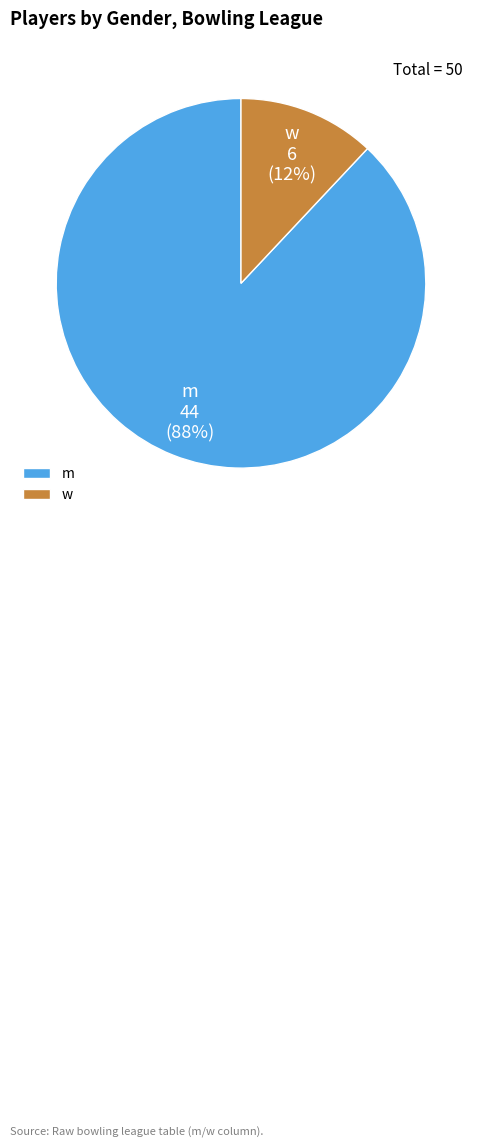

True or false: w accounts for 2% of the total.

False